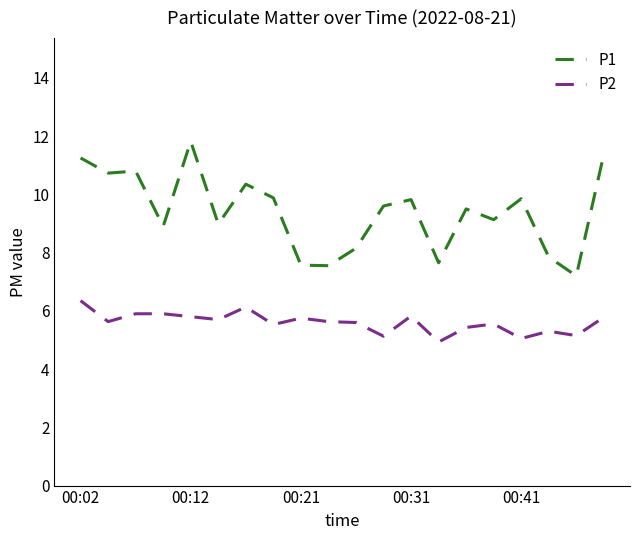

What is the difference between the maximum and minimum values in the P2 series?

1.4